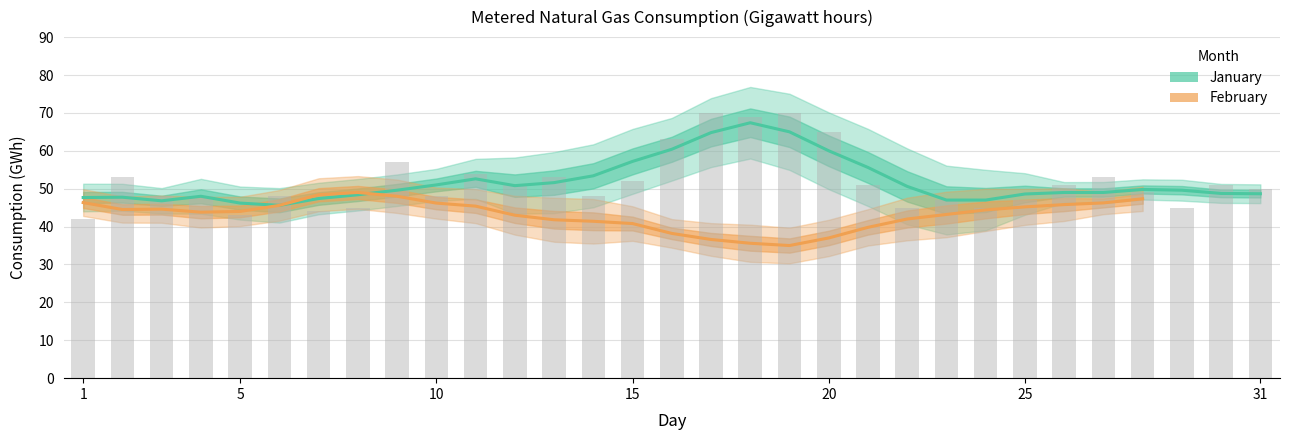

What is the difference between the second highest and minimum values?

28